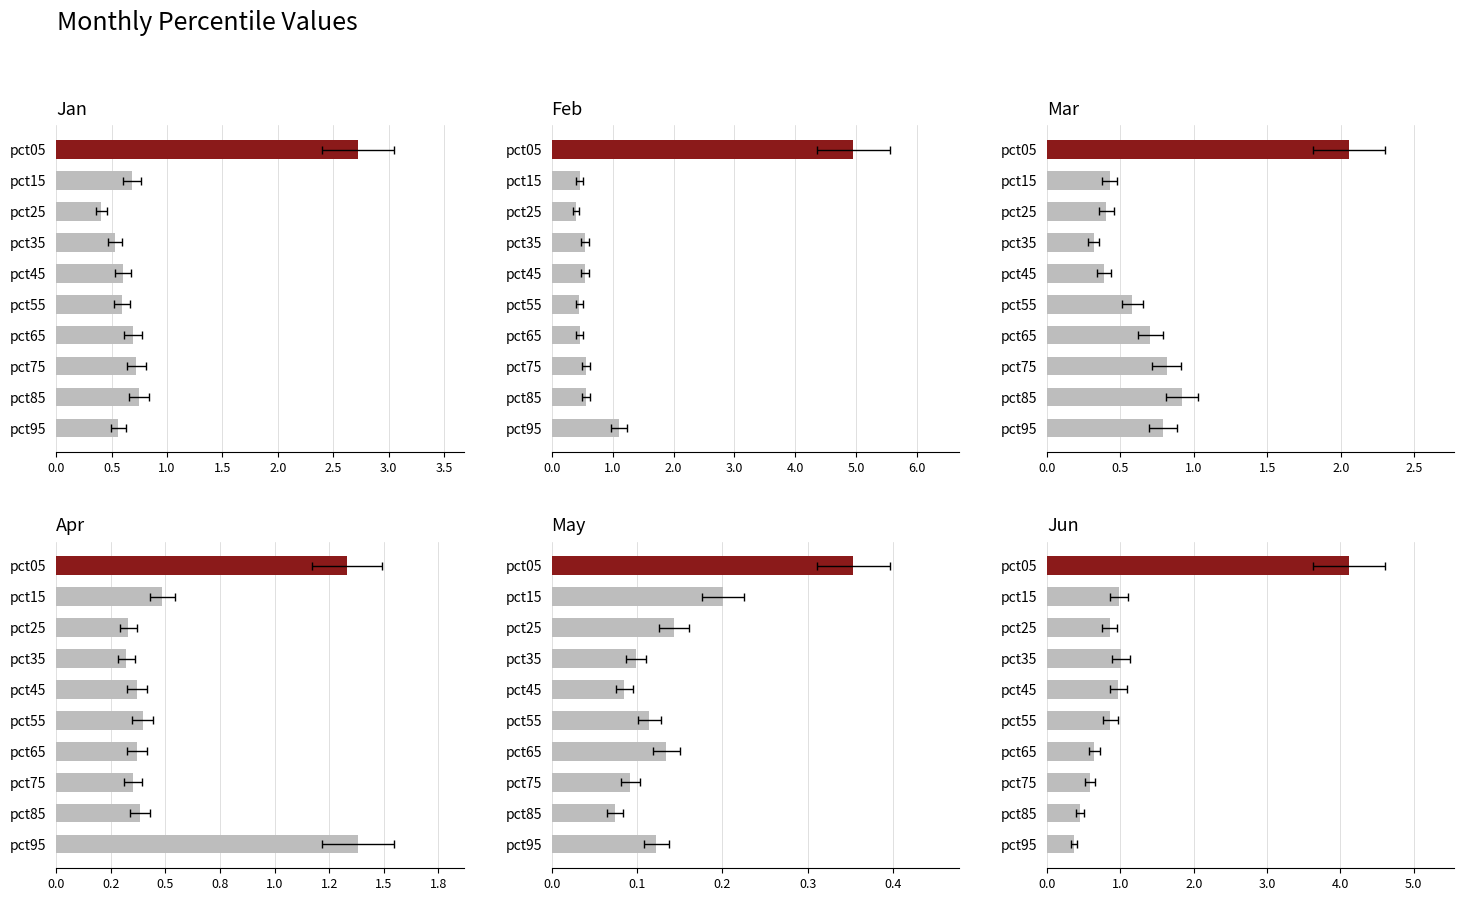

Reading left to right, extract all data points from this chart.

Jan: 2.7	0.7	0.4	0.5	0.6	0.6	0.7	0.7	0.7	0.6
Feb: 5.0	0.5	0.4	0.5	0.5	0.5	0.5	0.6	0.6	1.1
Mar: 2.1	0.4	0.4	0.3	0.4	0.6	0.7	0.8	0.9	0.8
Apr: 1.3	0.5	0.3	0.3	0.4	0.4	0.4	0.4	0.4	1.4
May: 0.4	0.2	0.1	0.1	0.1	0.1	0.1	0.1	0.1	0.1
Jun: 4.1	1.0	0.9	1.0	1.0	0.9	0.6	0.6	0.4	0.4